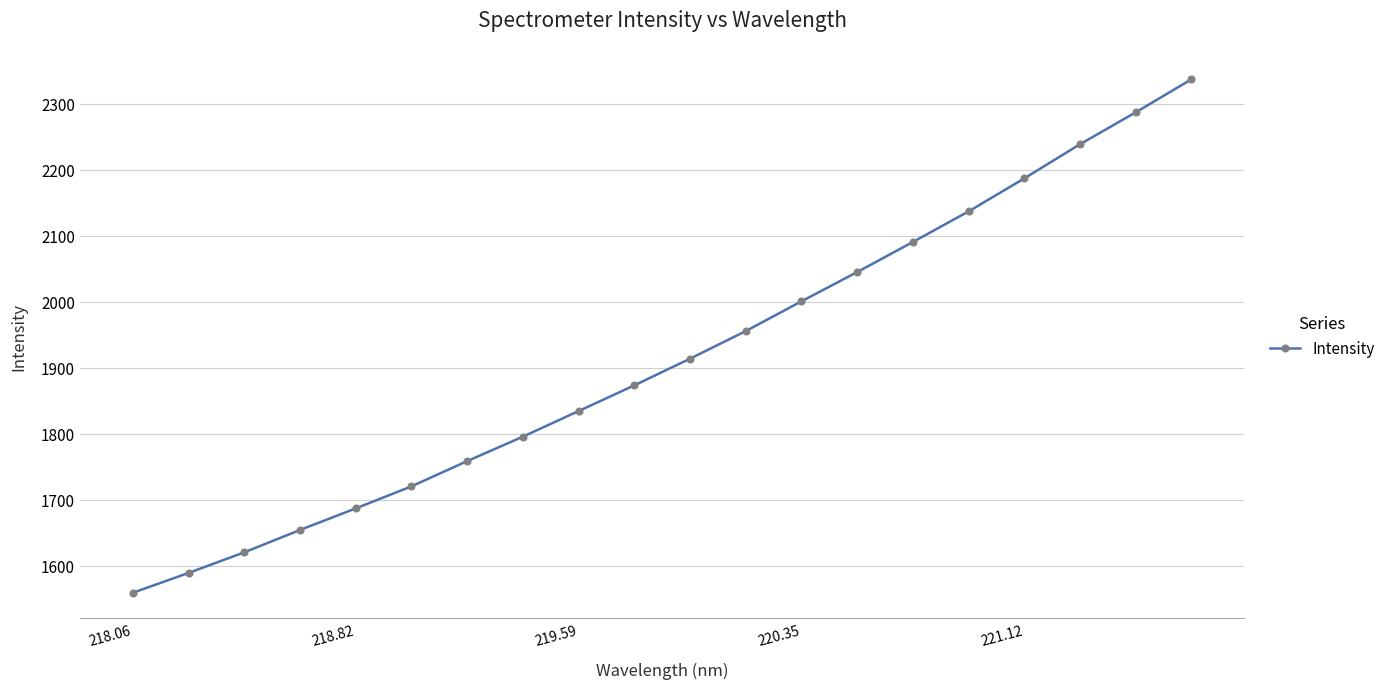

What is the maximum value shown in the chart?

2337.1